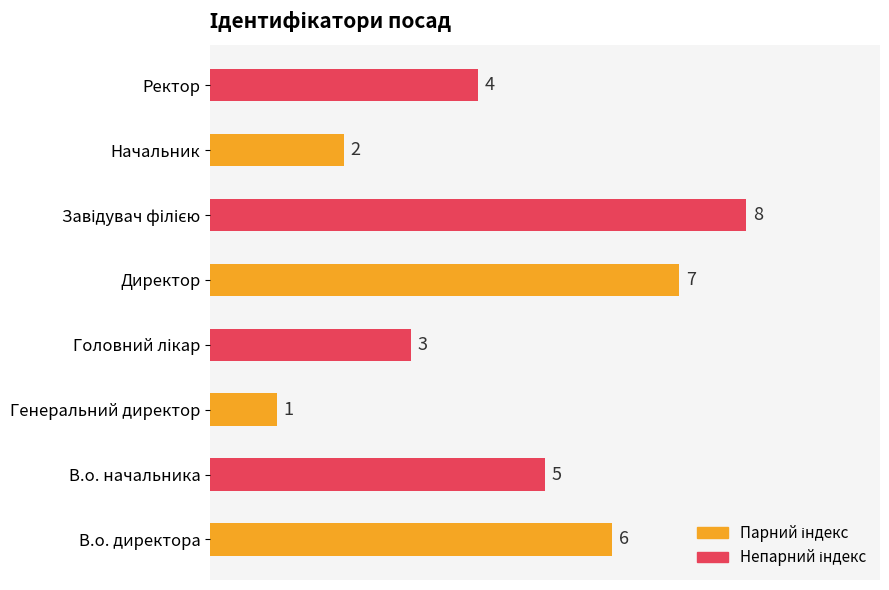

True or false: the data shows 9 at Директор.

False